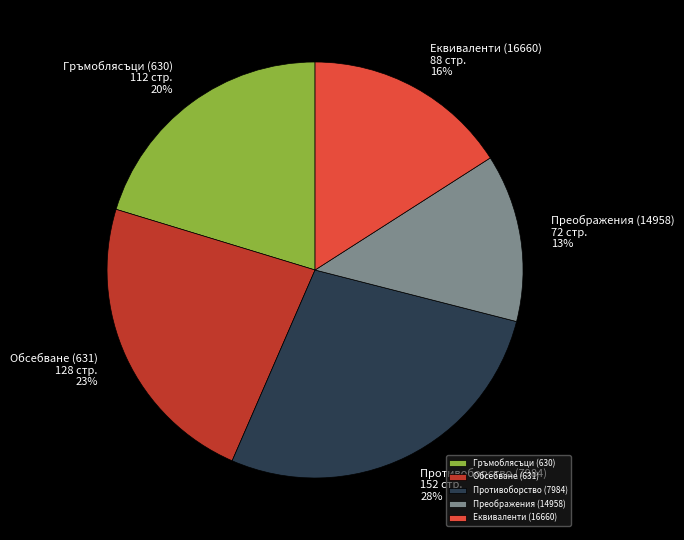

Approximately how many times larger is the value at Противоборство (7984) compared to Гръмоблясъци (630)?

1.4